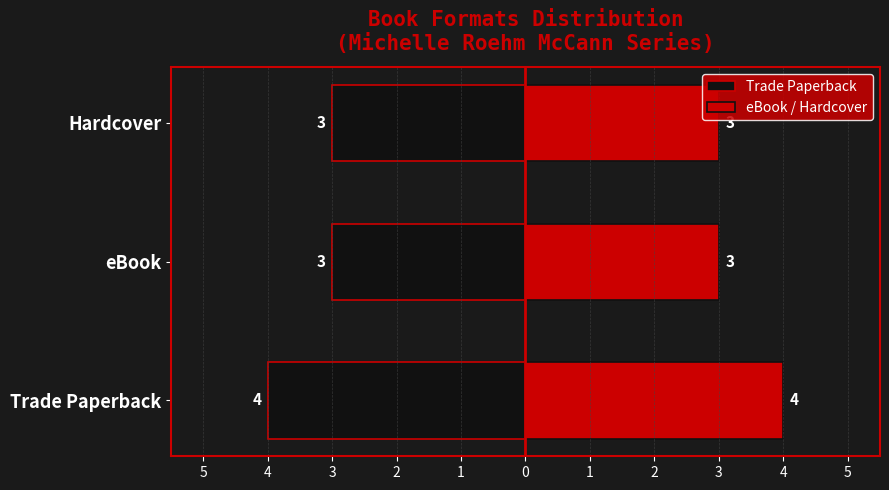

The value of Trade Paperback at Hardcover is -4. True or false?

False